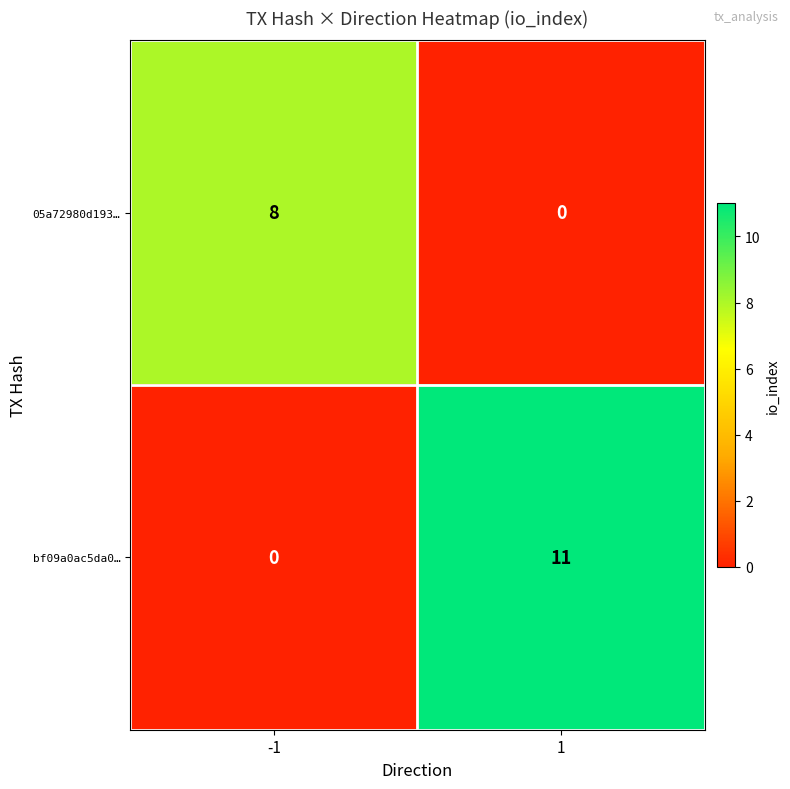

At how many categories does at least one series exceed 2?

2